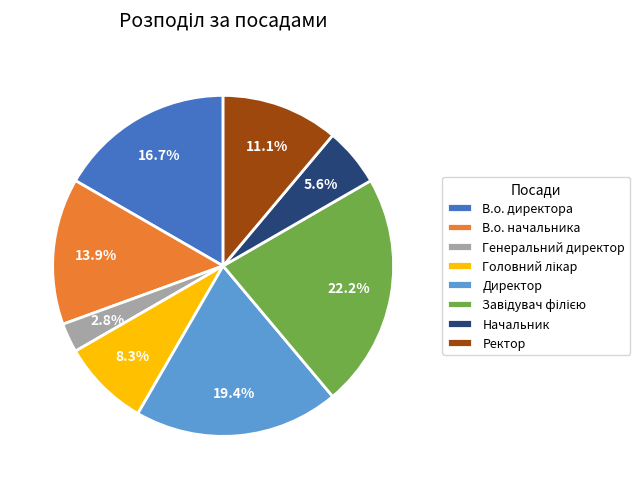

How many segments does this pie chart have?

8